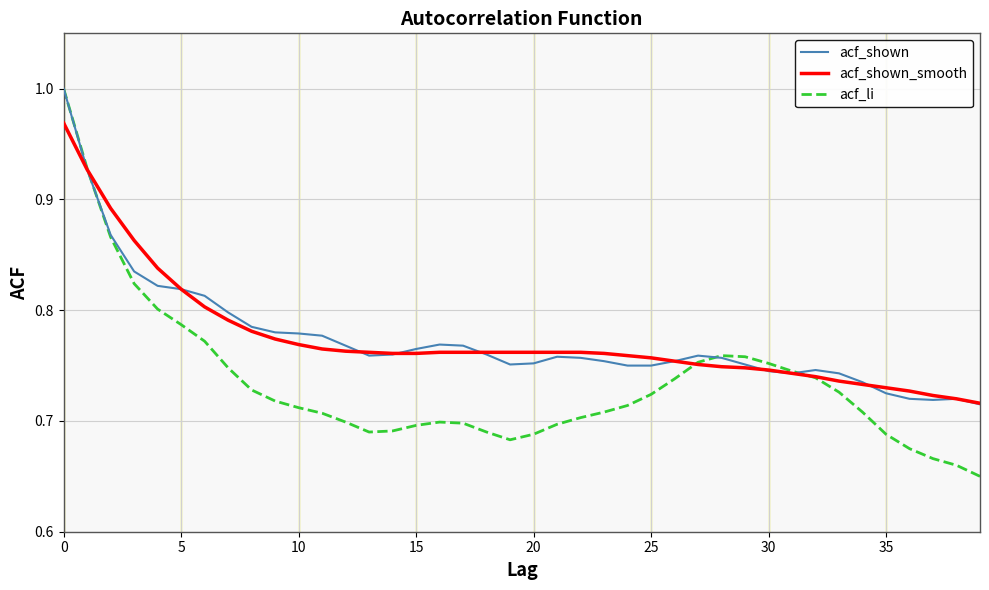

Which series has the widest spread of values?

acf_li